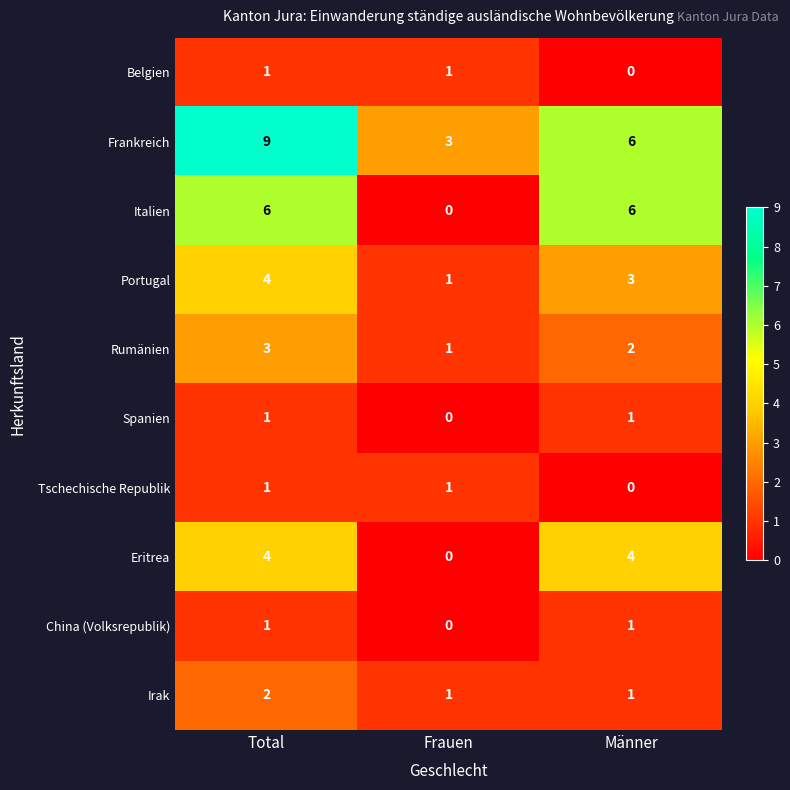

List the labels in order of Portugal value, smallest first.

Frauen, Männer, Total